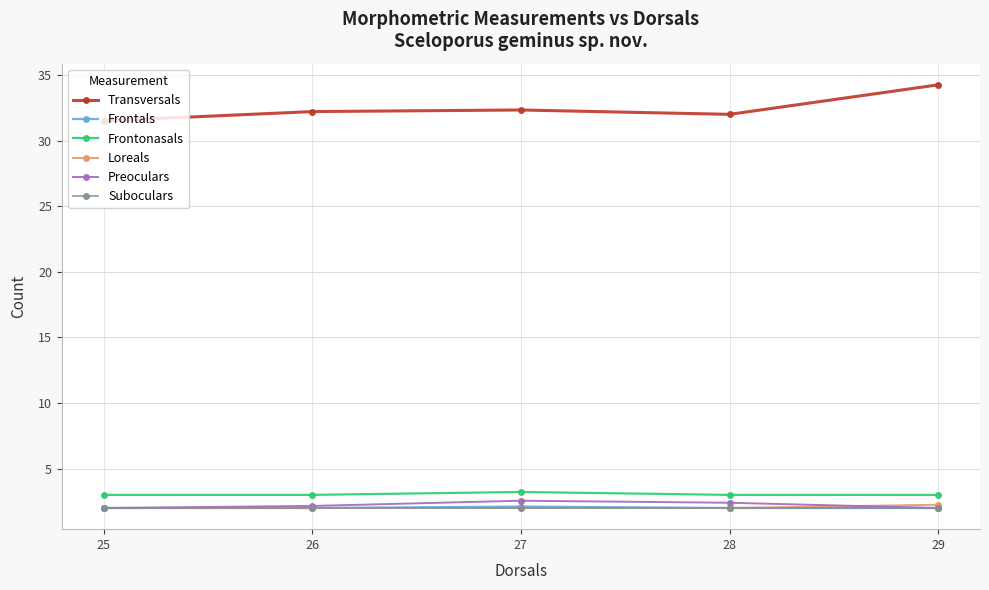

True or false: Transversals has more than 1 interior local peaks.

False